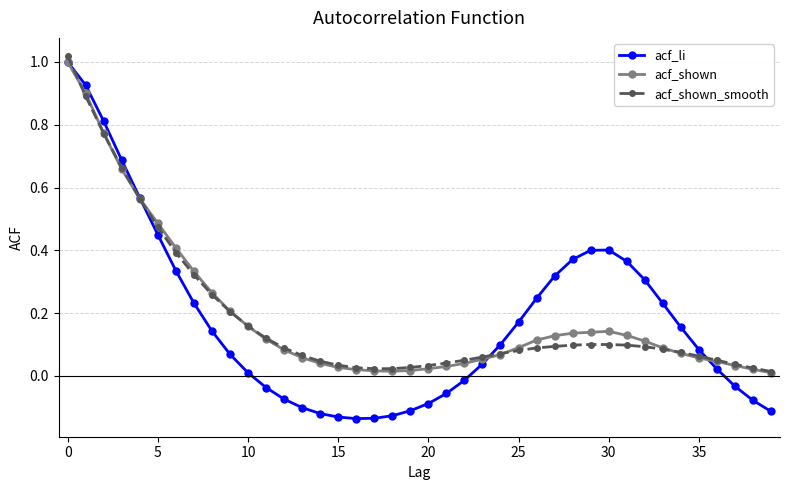

Which series ends up on top after the final intersection of acf_shown and acf_li?

acf_shown